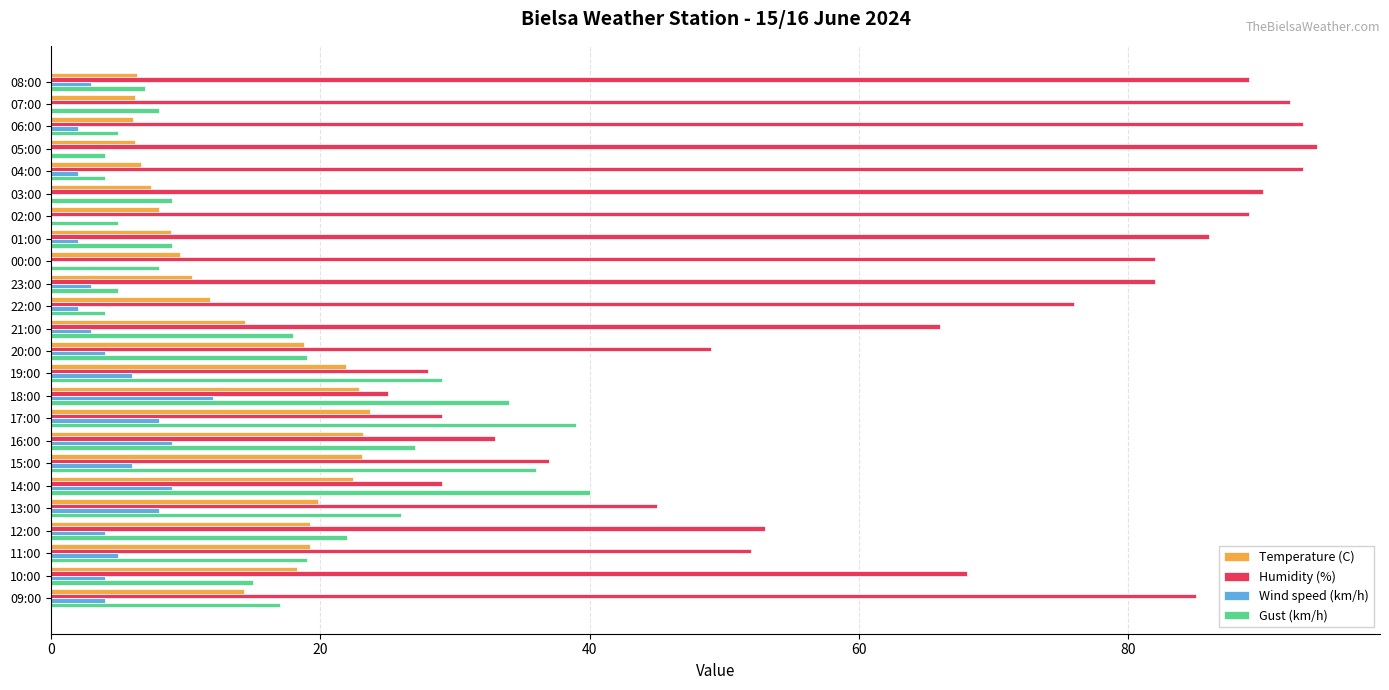

What is the average value of the Wind speed (km/h) series?

4.0